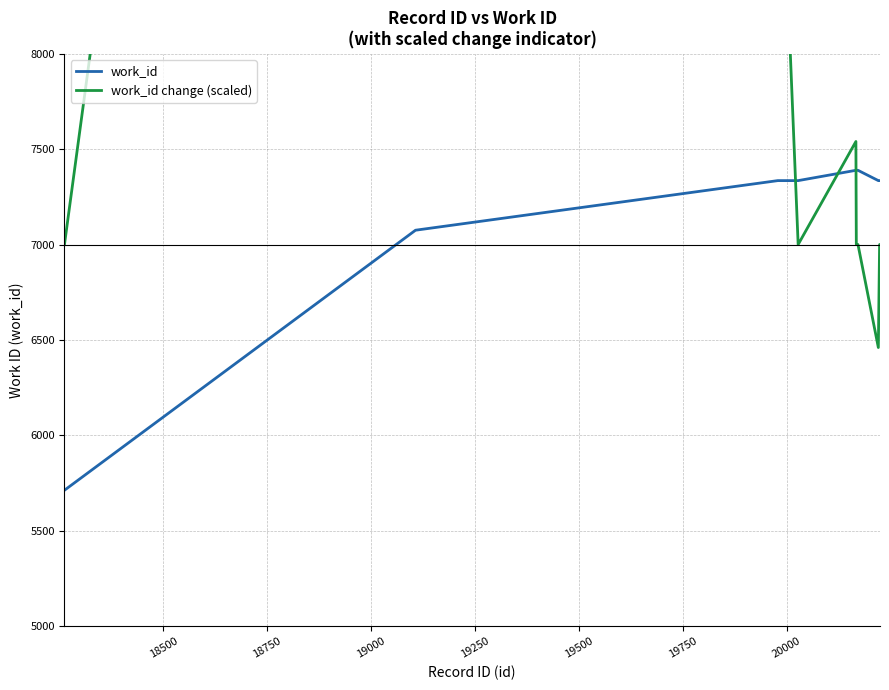

Does the chart have visible grid lines?

Yes